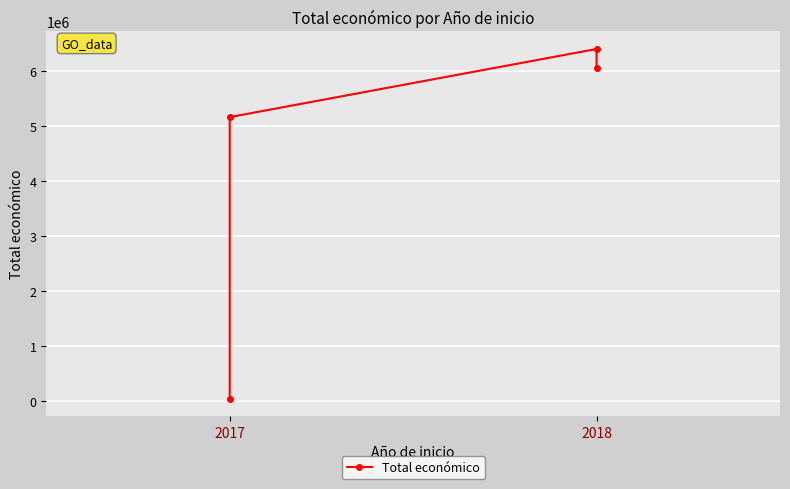

At which category does the data reach its first local peak?

2018